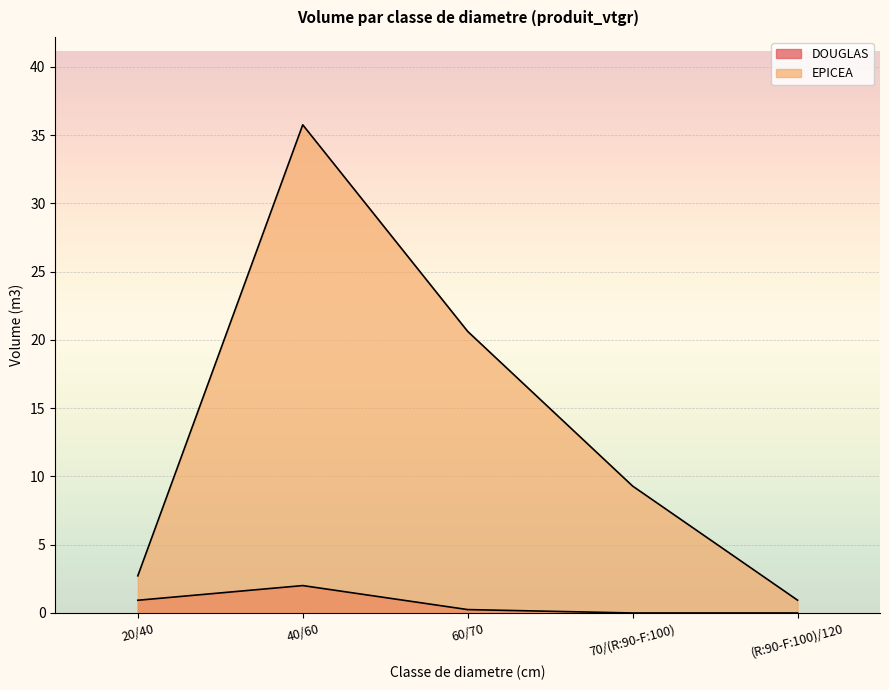

How many values in DOUGLAS are above zero?

3